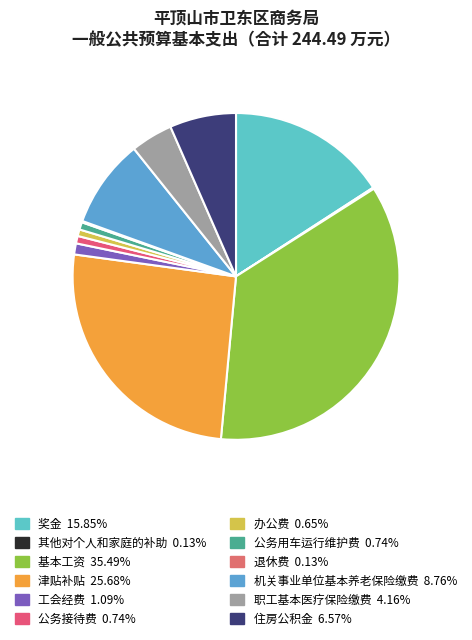

Does 住房公积金 account for over 50% of the chart?

No